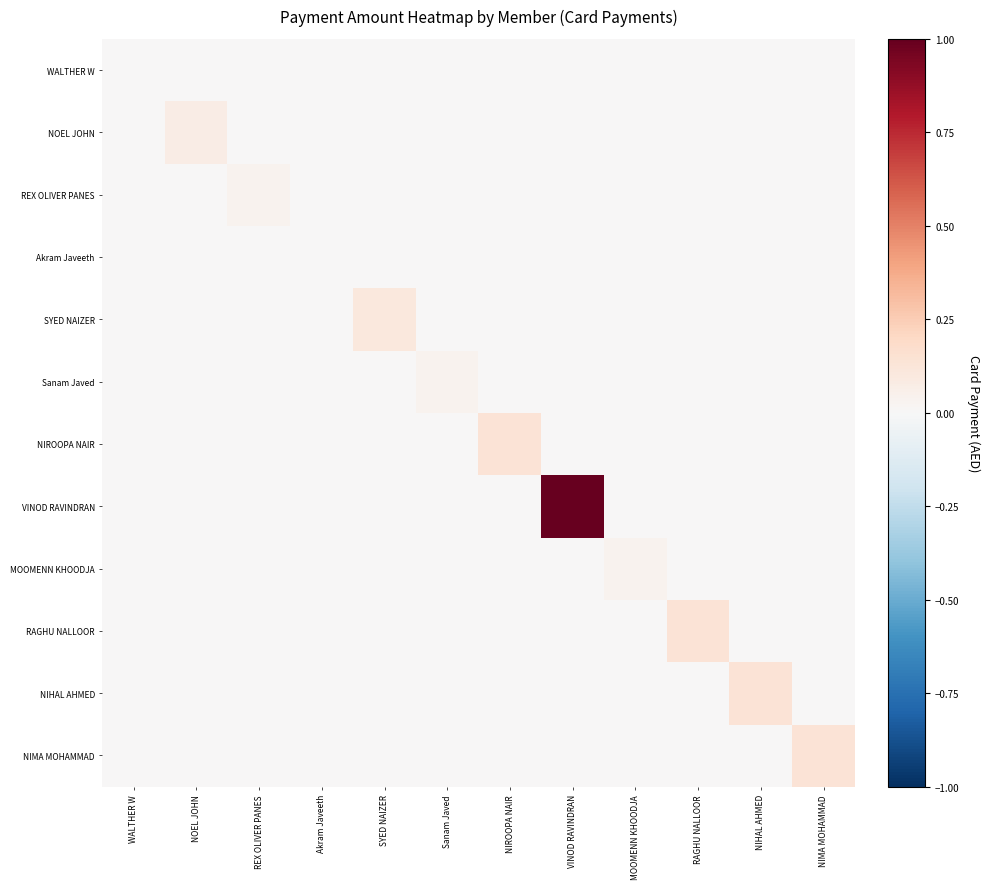

Which has a higher value, Akram Javeeth or NIHAL AHMED?

Akram Javeeth